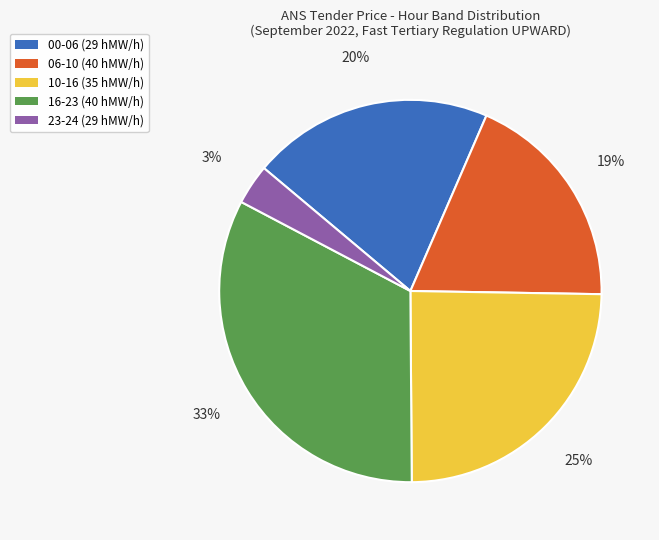

Count the number of slices in the pie.

5